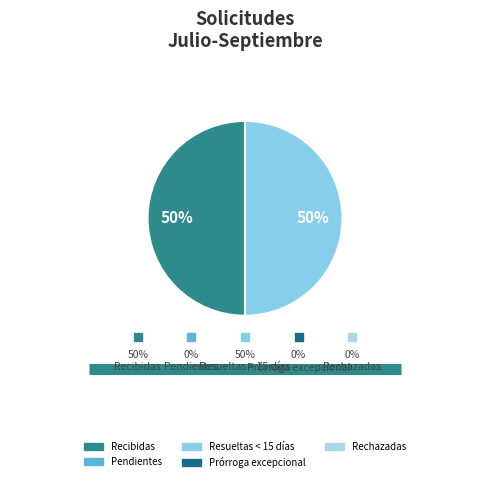

Which category has the smallest portion of the pie?

Pendientes